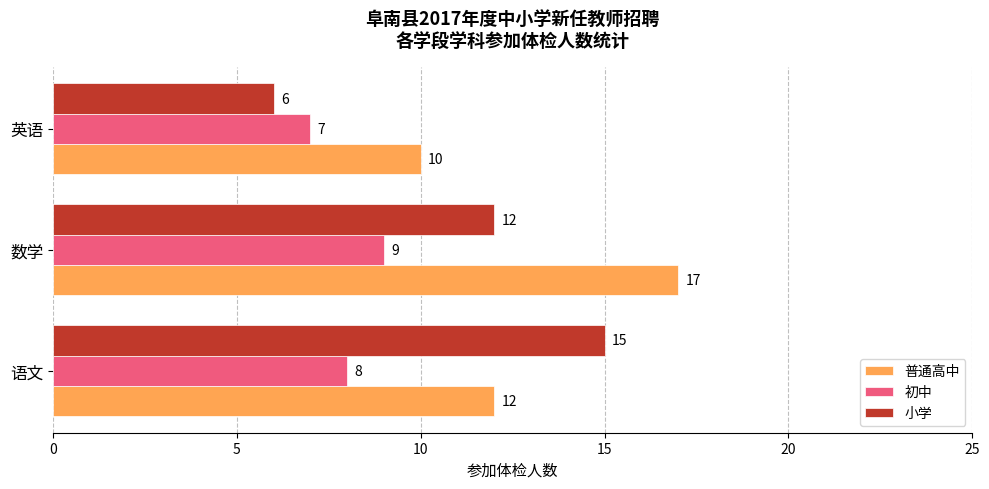

How many categories are shown in the chart?

3